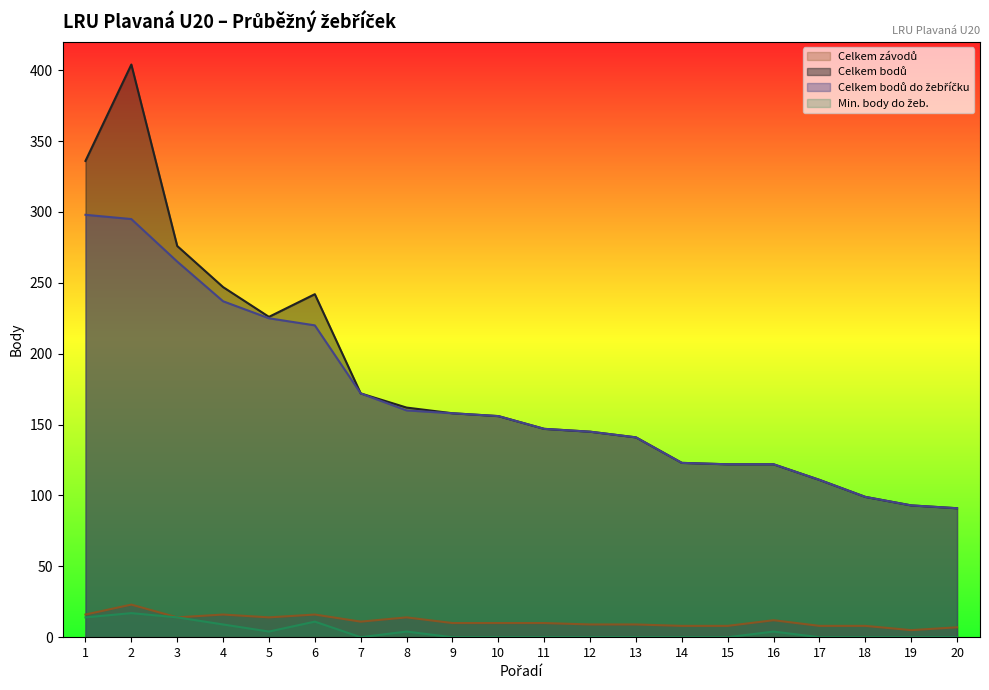

Reading left to right, list all the values displayed in this chart.

Celkem závodů: 16	23	14	16	14	16	11	14	10	10	10	9	9	8	8	12	8	8	5	7
Celkem bodů: 336	404	276	247	226	242	172	162	158	156	147	145	141	123	122	122	111	99	93	91
Celkem bodů do žebříčku: 298	295	265	237	225	220	172	160	158	156	147	145	141	123	122	122	111	99	93	91
Min. body do žeb.: 14	17	14	9	4	11	0	4	0	0	0	0	0	0	0	4	0	0	0	0